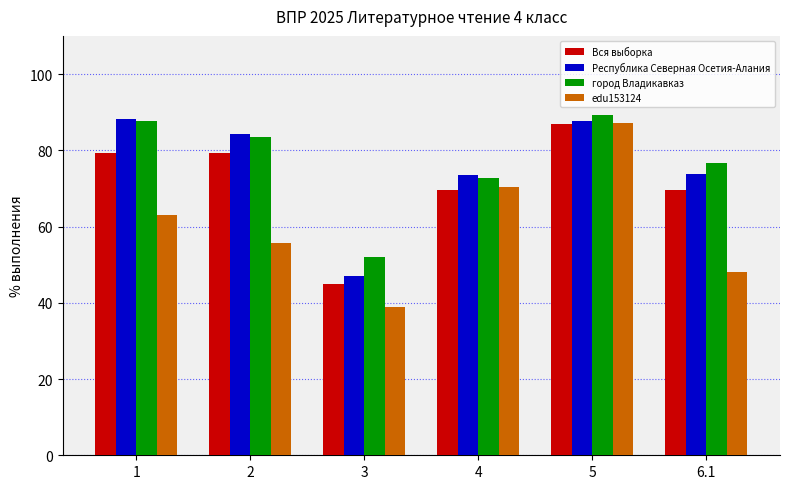

How many values in the edu153124 series are below 62?

3